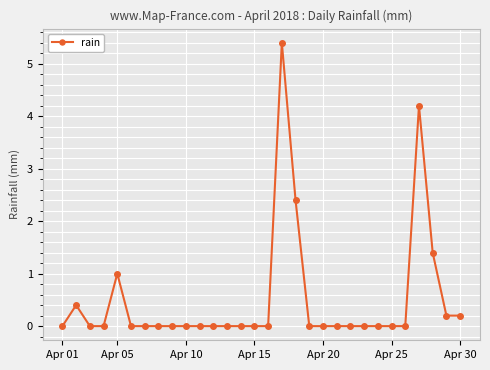

What is the value of the 29th point from the left?

0.2